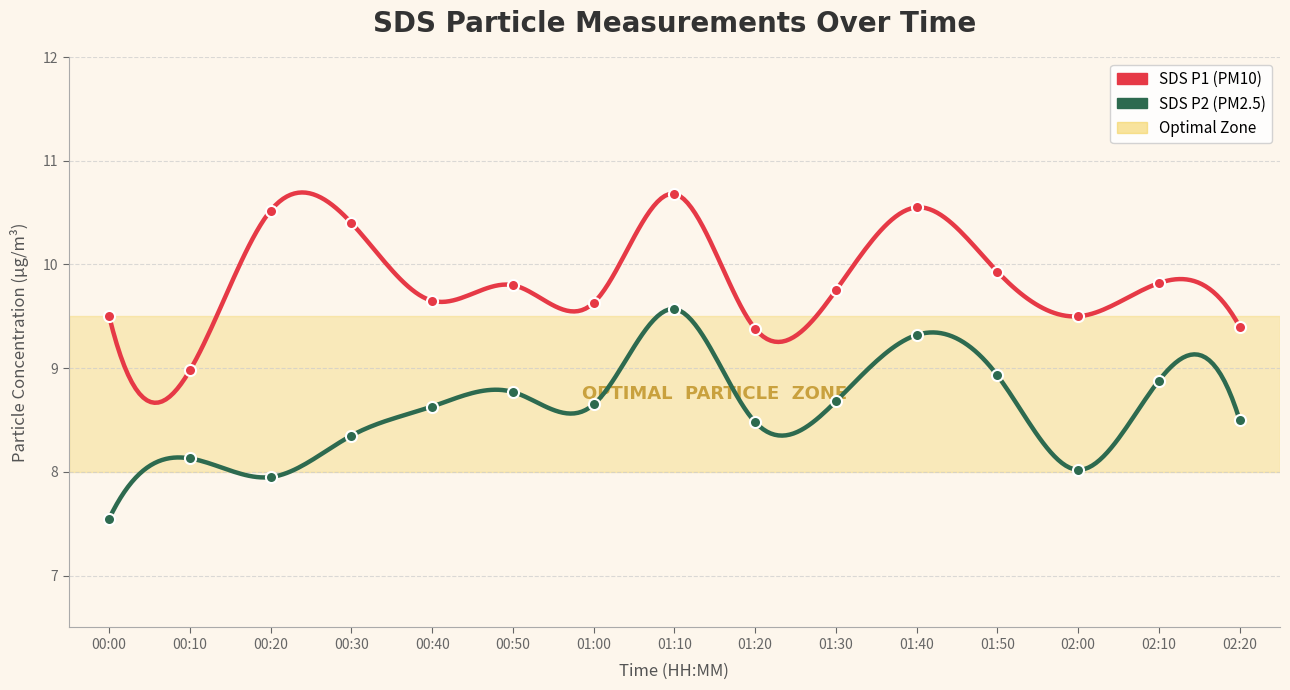

Rank the series at 01:20 from lowest to highest value.

SDS_P2, SDS_P1